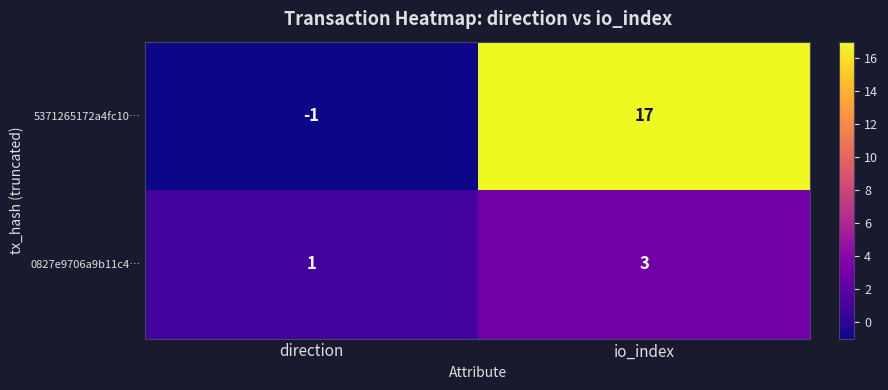

Which series has the largest total across all categories?

5371265172a4fc10…